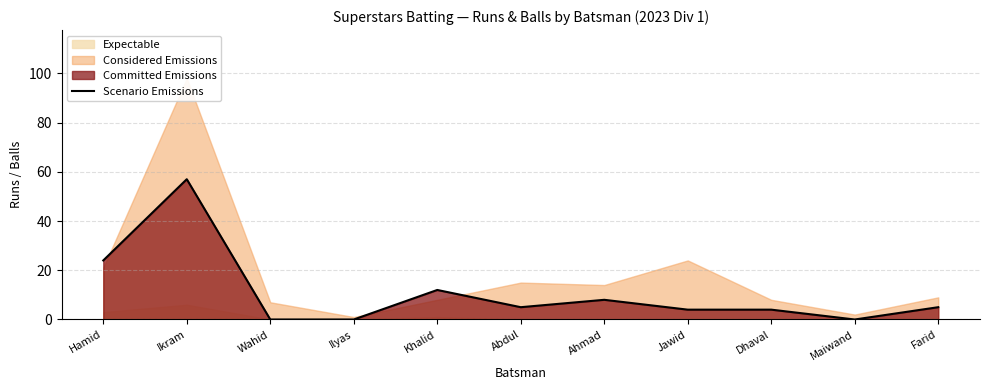

Where does the data first go above 5?

Hamid